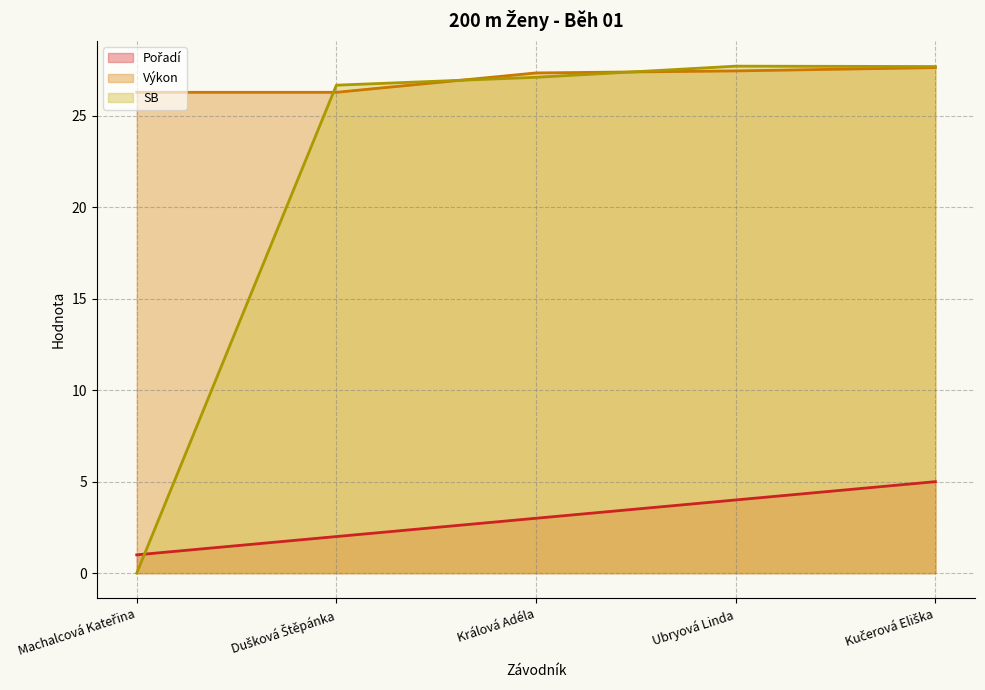

How many values in the SB series are below 27?

2